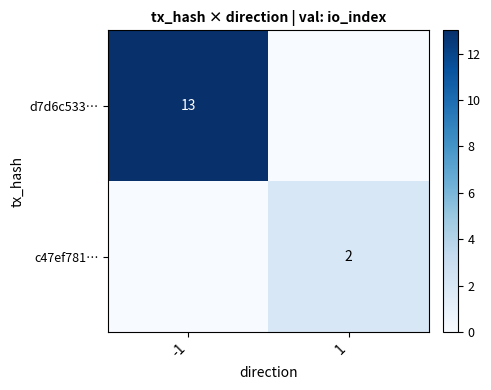

The value of d7d6c533… at -1 is 13. True or false?

True